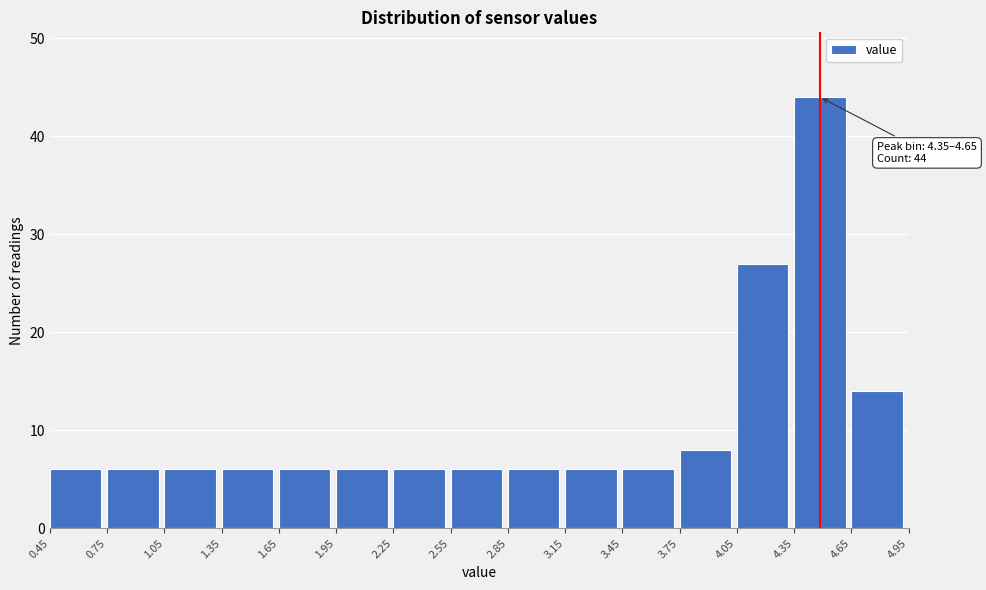

Over which range of the x-axis is the bar tallest?

4.35 to 4.65